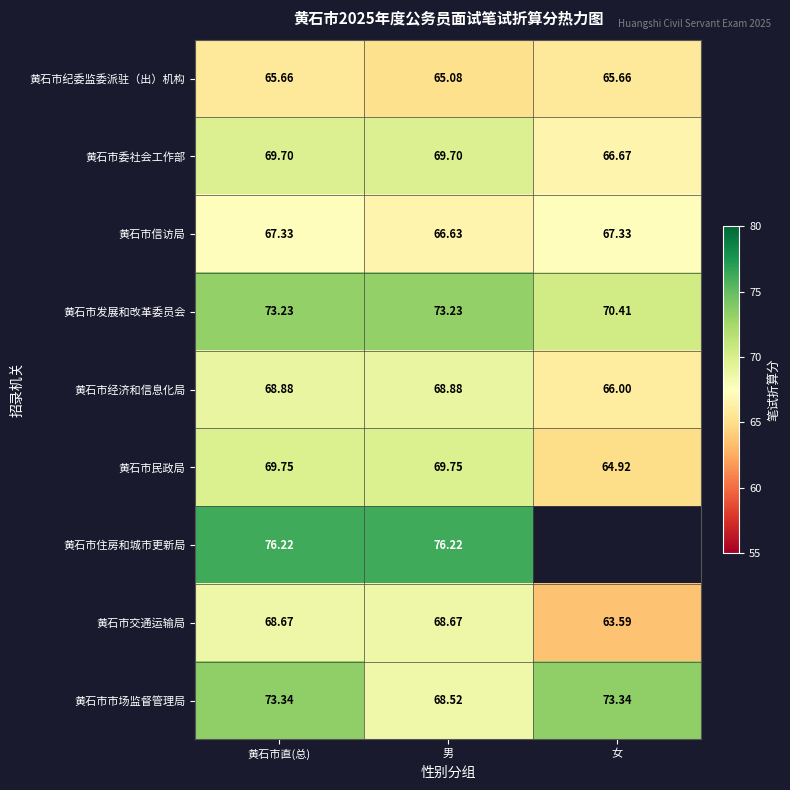

What value does the 黄石市委社会工作部 series have at 男?

69.7